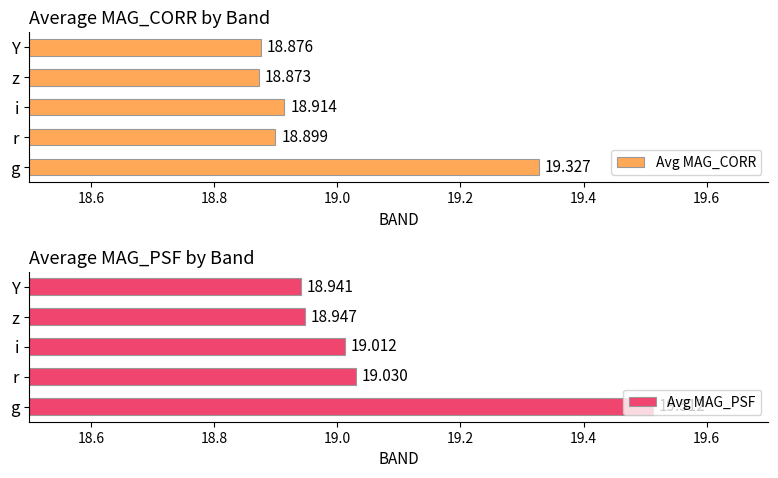

True or false: Avg MAG_CORR has a value of 32.1 at r.

False